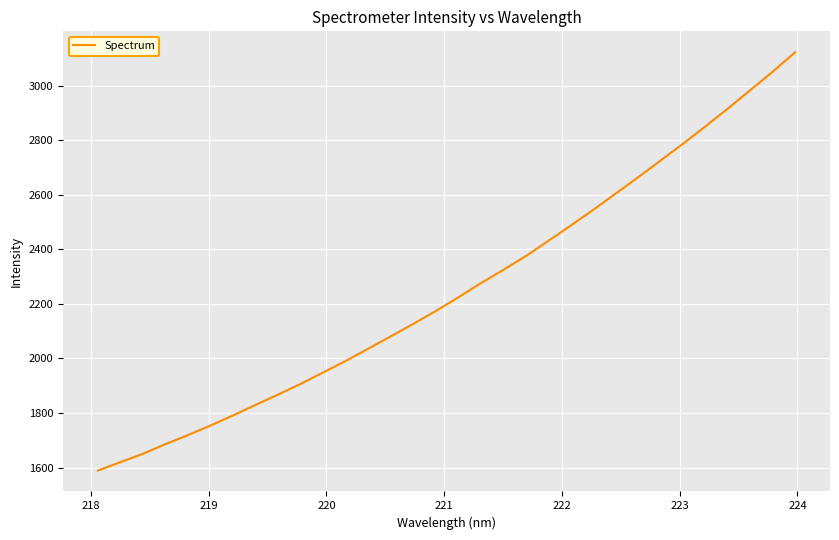

What is the difference between the maximum and minimum values?

1533.7